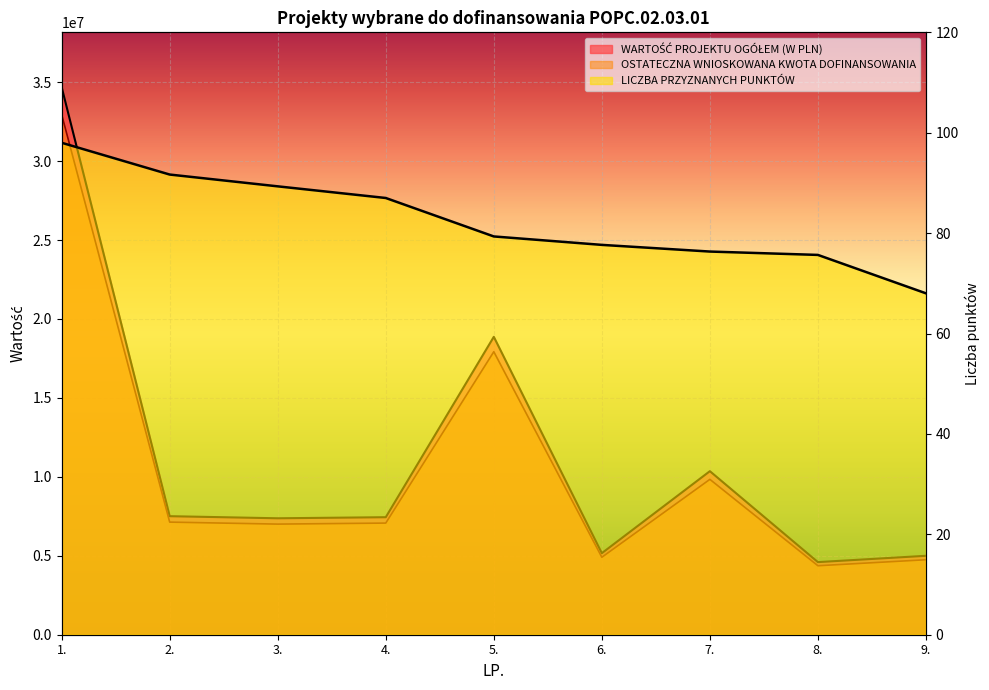

Reading left to right, what are all the values shown in this chart?

WARTOŚĆ PROJEKTU OGÓŁEM (W PLN): 1.=34684818.2	2.=7507580.5	3.=7374959.9	4.=7442980.0	5.=18867895.6	6.=5164777.8	7.=10358253.4	8.=4599042.0	9.=4998889.0
OSTATECZNA WNIOSKOWANA KWOTA DOFINANSOWANIA: 1.=32950577.3	2.=7132201.5	3.=7006211.9	4.=7070831.0	5.=17924500.9	6.=4906538.9	7.=9840340.8	8.=4369089.9	9.=4748944.5
LICZBA PRZYZNANYCH PUNKTÓW: 1.=98.0	2.=91.7	3.=89.3	4.=87.0	5.=79.3	6.=77.7	7.=76.3	8.=75.7	9.=68.0